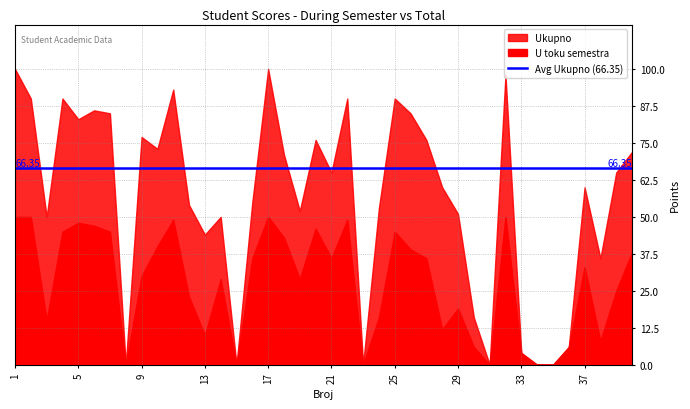

What is the sum of all Ukupno values?

2256